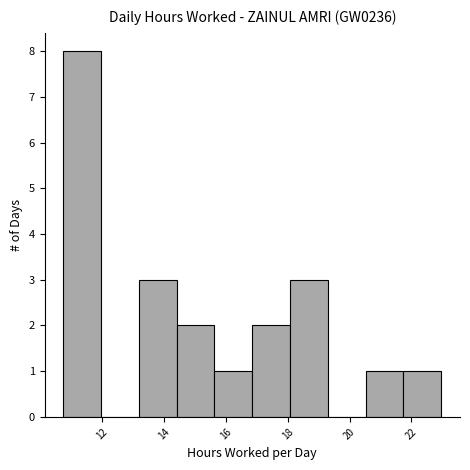

Reading left to right, list every bar in this chart as the range it spans on the x-axis followed by its height. Neither the bar edges nor the heights are printed on the chart, so give them approximately, as read against the axes.

10.8 to 12.0: 8
12.0 to 13.2: 0
13.2 to 14.4: 3
14.4 to 15.6: 2
15.6 to 16.8: 1
16.8 to 18.0: 2
18.0 to 19.2: 3
19.2 to 20.6: 0
20.6 to 21.8: 1
21.8 to 23.0: 1